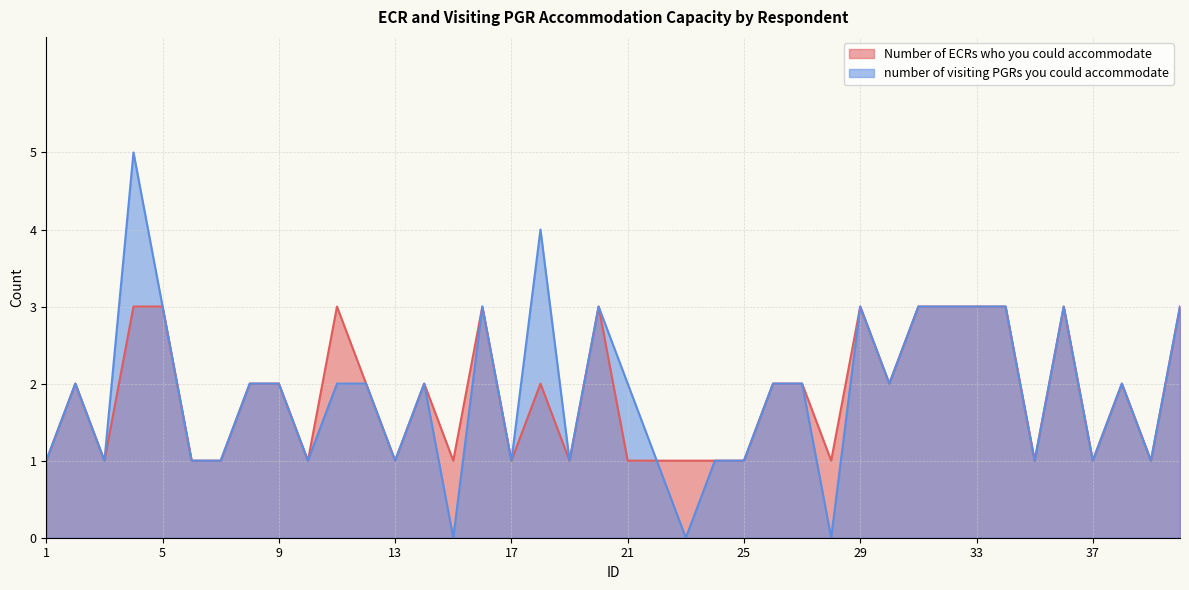

At which category is the sum across all series the highest?

4